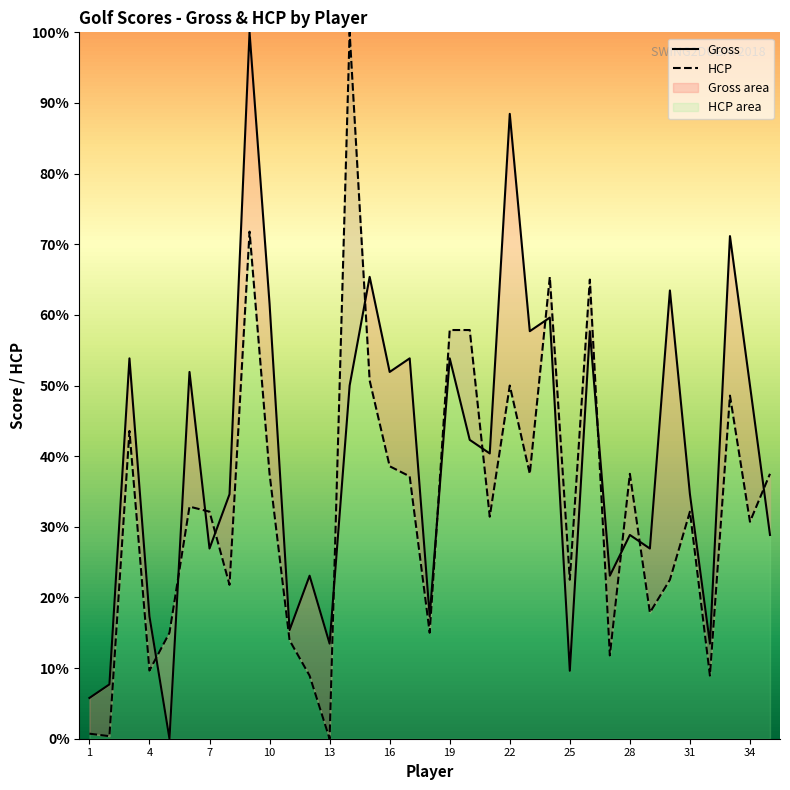

How many values in the HCP series exceed 32?

19